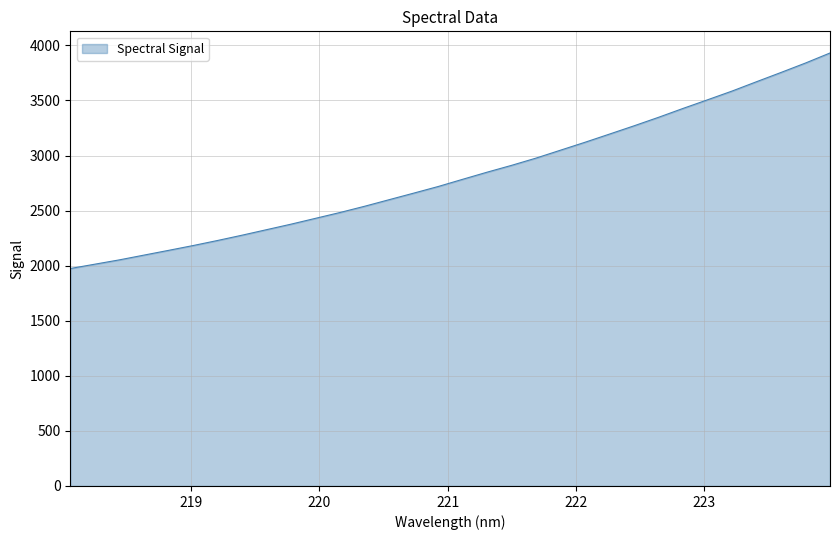

What is the minimum value shown in the chart?

1974.2